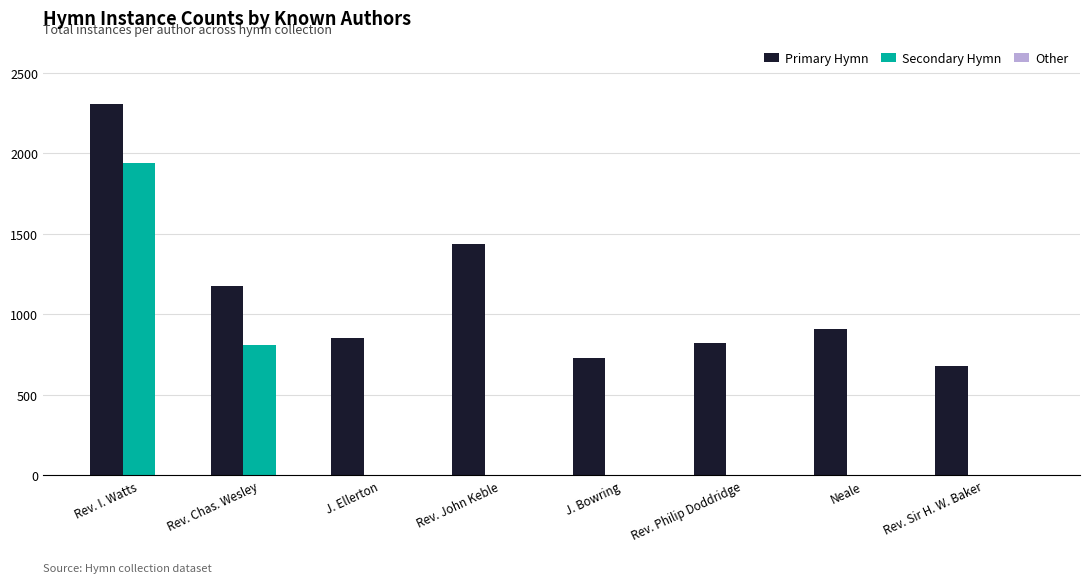

Which series has the largest total across all categories?

Primary Hymn